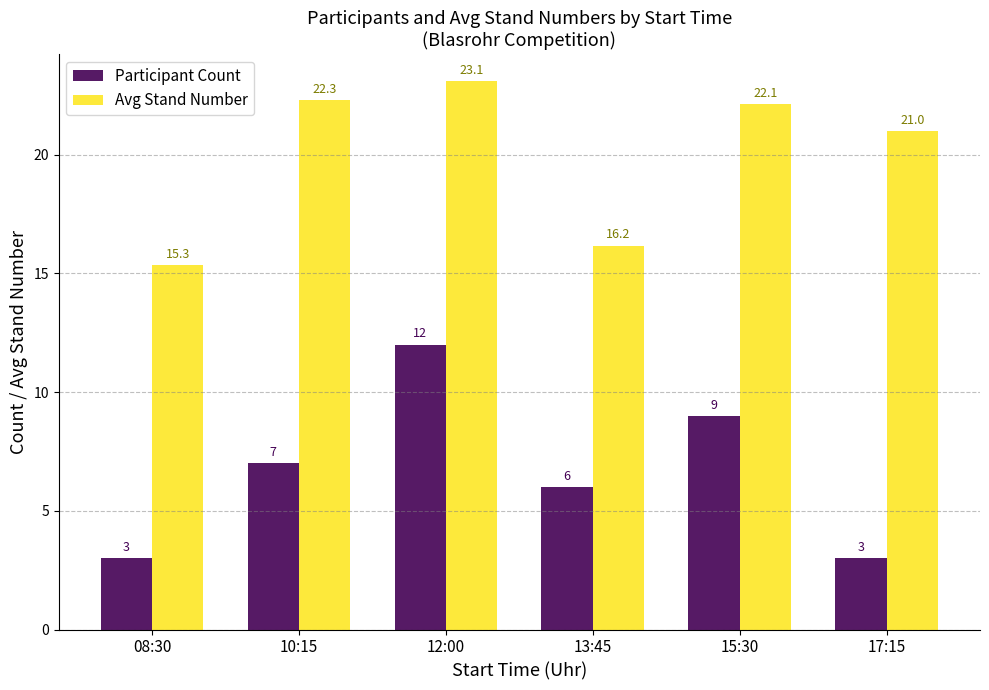

What is the minimum value for Avg Stand Number?

15.3